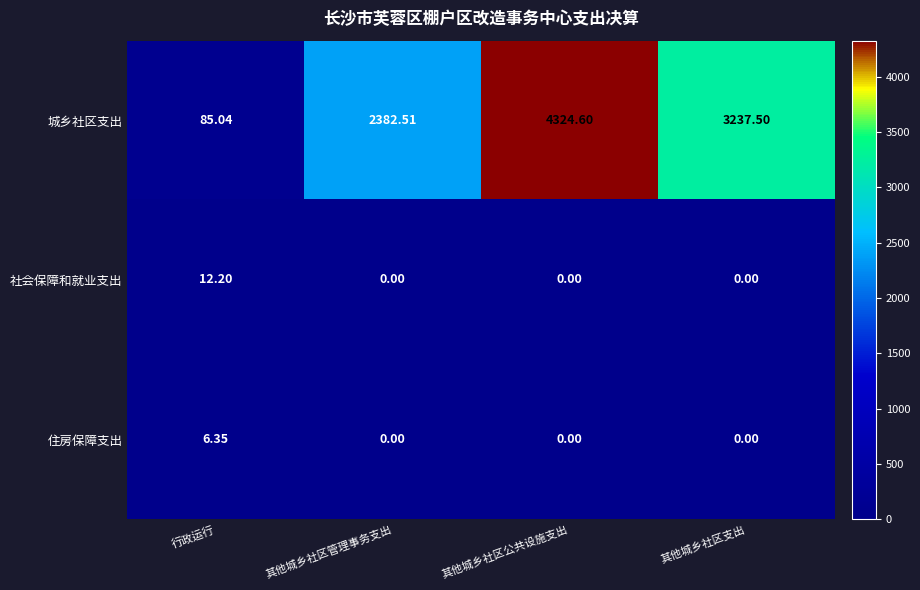

Rank the series by their maximum value, from lowest to highest.

住房保障支出, 社会保障和就业支出, 城乡社区支出